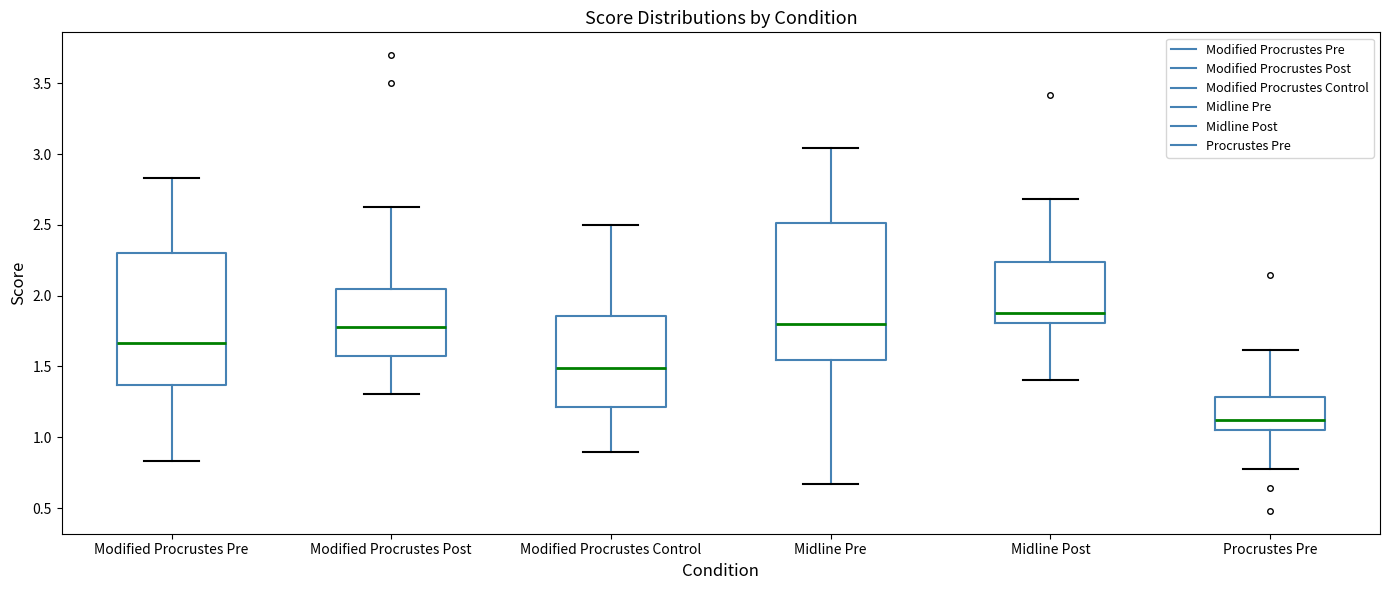

Reading left to right, transcribe this box plot: for each box, give where its median line is, the range the box spans, and where its two whiskers end, as read against the y-axis. The values are not printed on the chart, so give them approximately, as read against the axis.

Modified Procrustes Pre: median 1.65, box 1.35 to 2.30, whiskers 0.85 to 2.85
Modified Procrustes Post: median 1.80, box 1.55 to 2.05, whiskers 1.30 to 2.60
Modified Procrustes Control: median 1.50, box 1.20 to 1.85, whiskers 0.90 to 2.50
Midline Pre: median 1.80, box 1.55 to 2.50, whiskers 0.65 to 3.05
Midline Post: median 1.90, box 1.80 to 2.25, whiskers 1.40 to 2.70
Procrustes Pre: median 1.10, box 1.05 to 1.30, whiskers 0.80 to 1.60